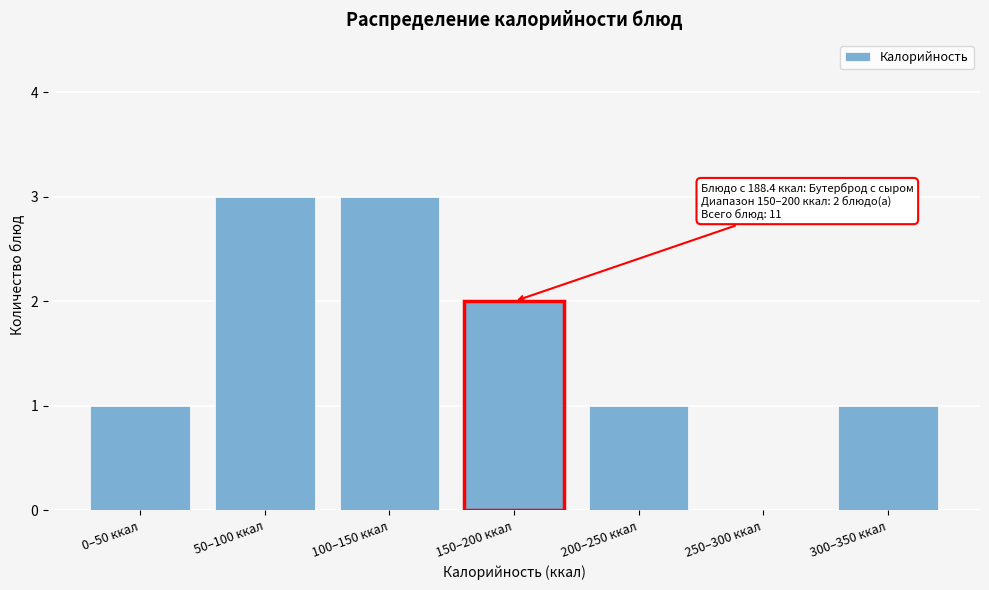

Reading left to right, what are all the values shown in this chart?

0–50 ккал=1	50–100 ккал=3	100–150 ккал=3	150–200 ккал=2	200–250 ккал=1	250–300 ккал=0	300–350 ккал=1